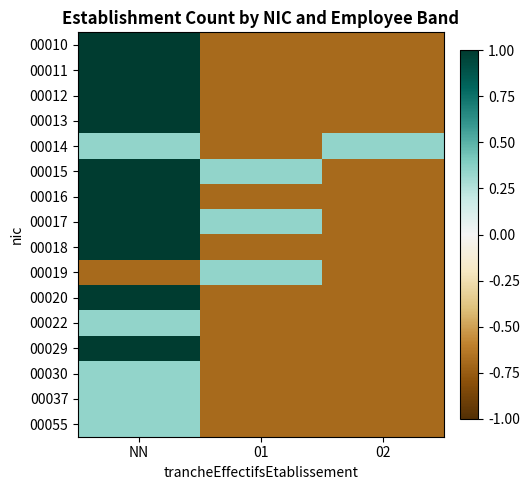

List the series in order of their peak value, lowest first.

00014, 00019, 00022, 00030, 00037, 00055, 00010, 00011, 00012, 00013, 00015, 00016, 00017, 00018, 00020, 00029